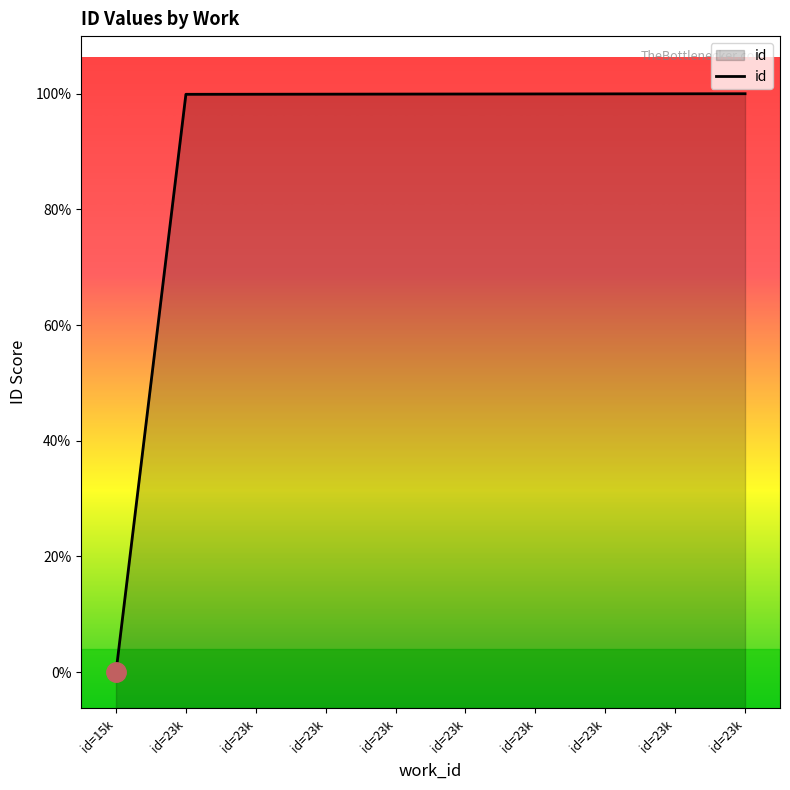

Rank the categories by value from lowest to highest.

id=15k, id=23k, id=23k, id=23k, id=23k, id=23k, id=23k, id=23k, id=23k, id=23k